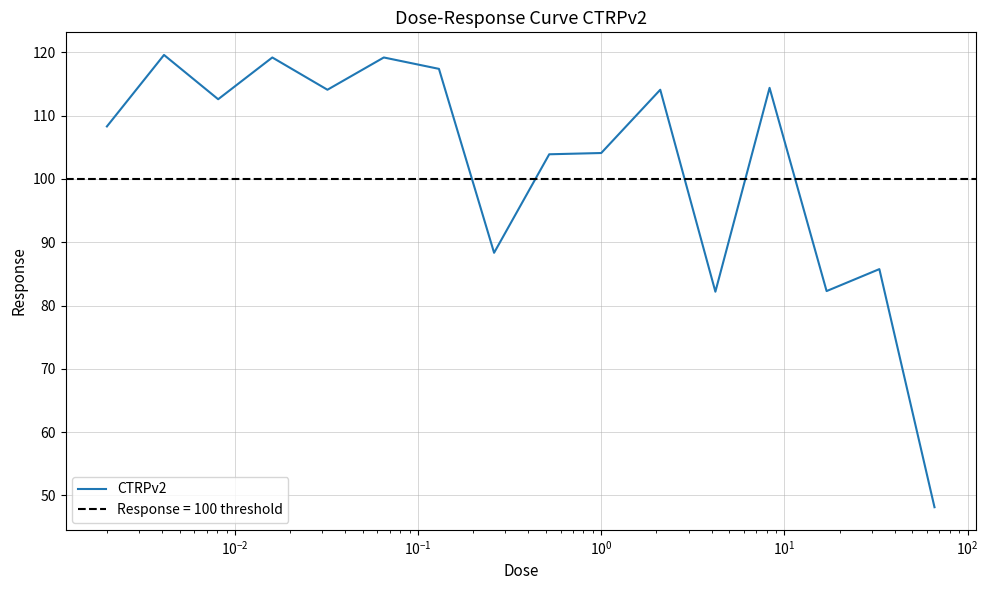

The value at 12 is 163.9. True or false?

False